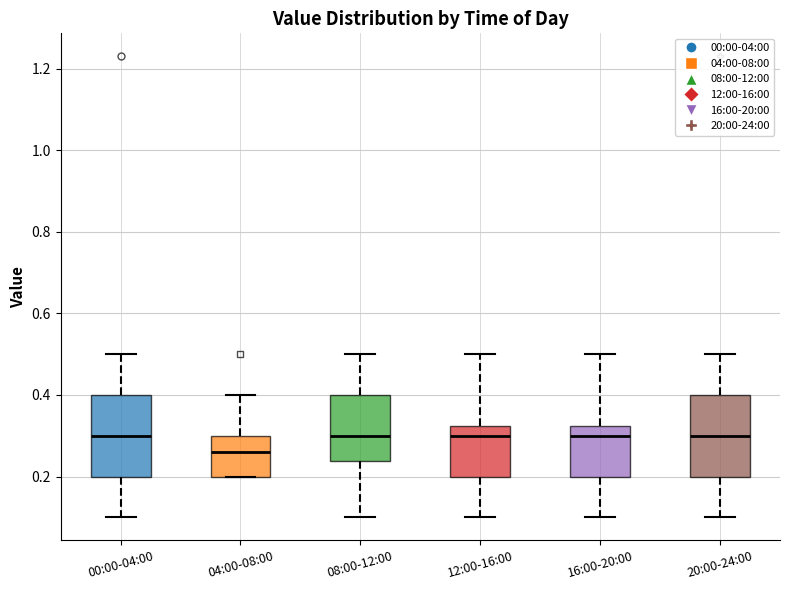

Where is the lower edge of the box for 00:00-04:00 on the y-axis? The values are not printed on the chart, so give them approximately, as read against the axis.

0.20